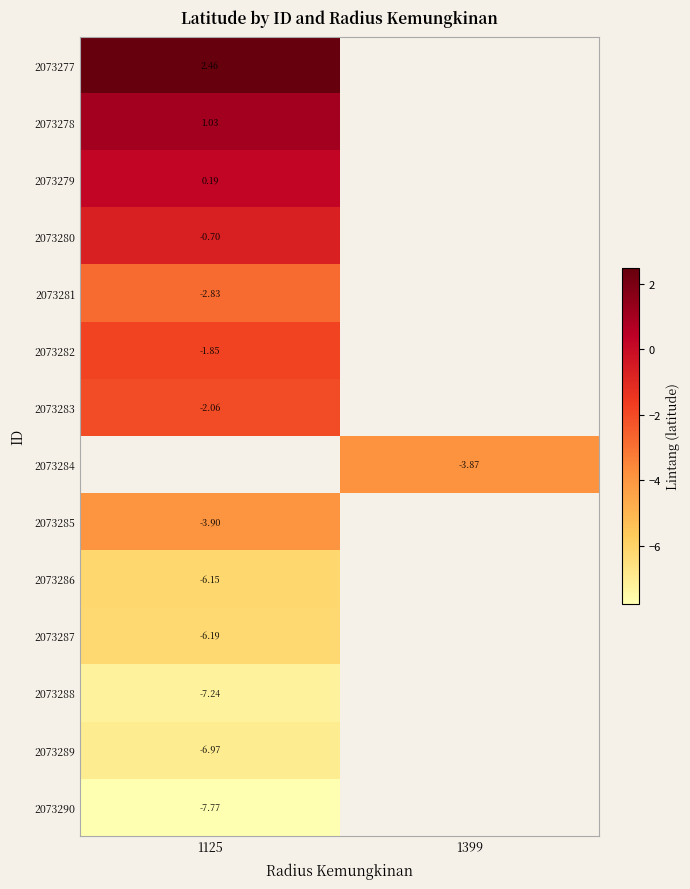

What is the greatest value displayed?

2.5